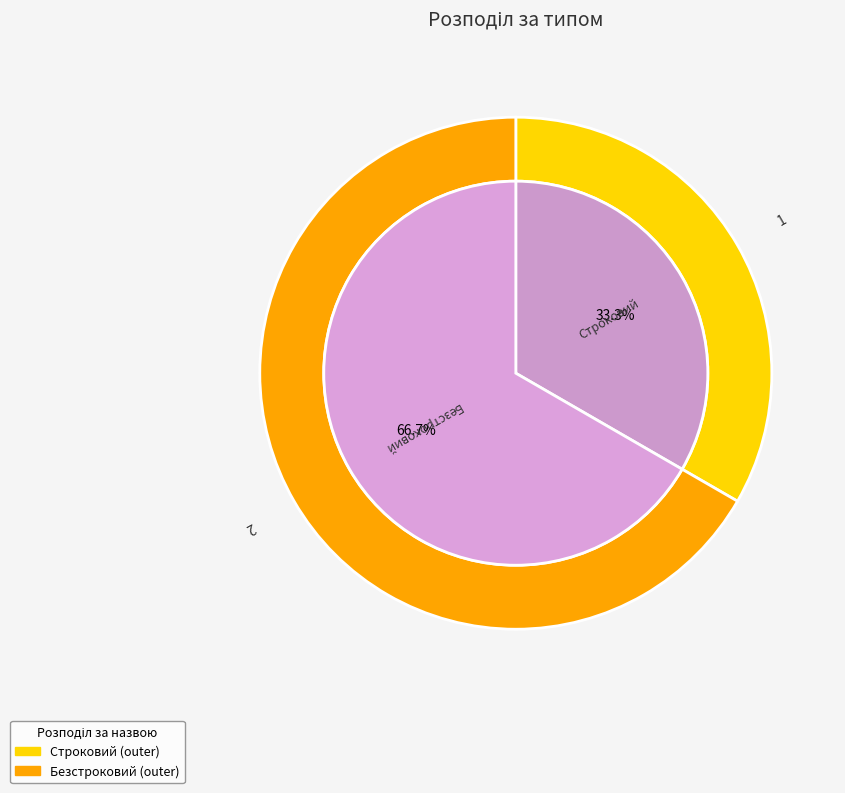

Which slice is the largest?

Безстроковий